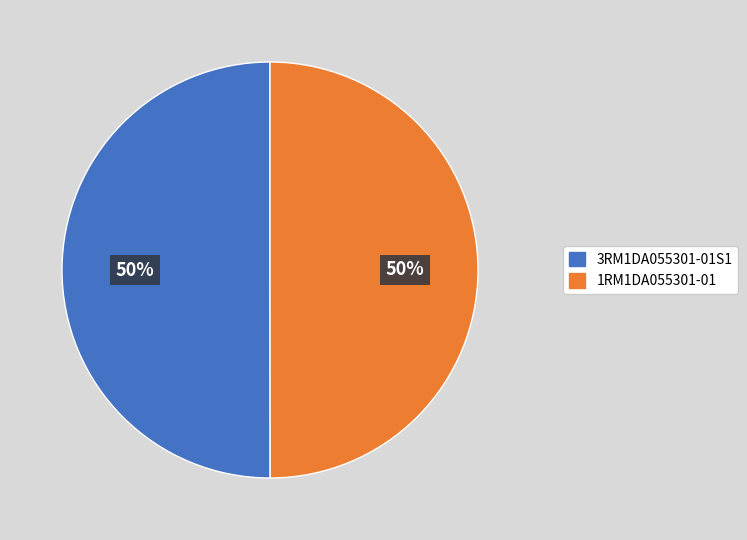

Do 3RM1DA055301-01S1 and 1RM1DA055301-01 together represent more than half of the pie?

Yes